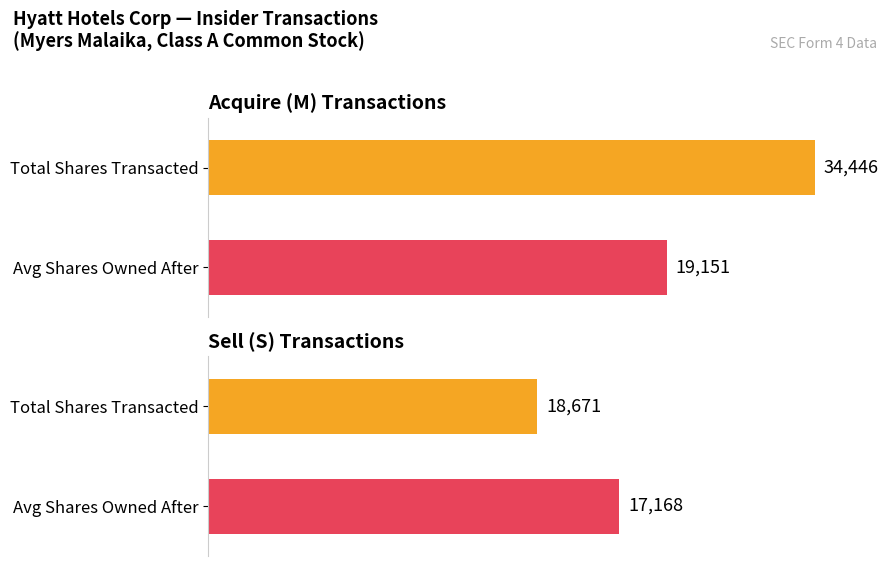

What are all the series names shown in the legend?

transactionShares, sharesOwnedFollowingTransaction